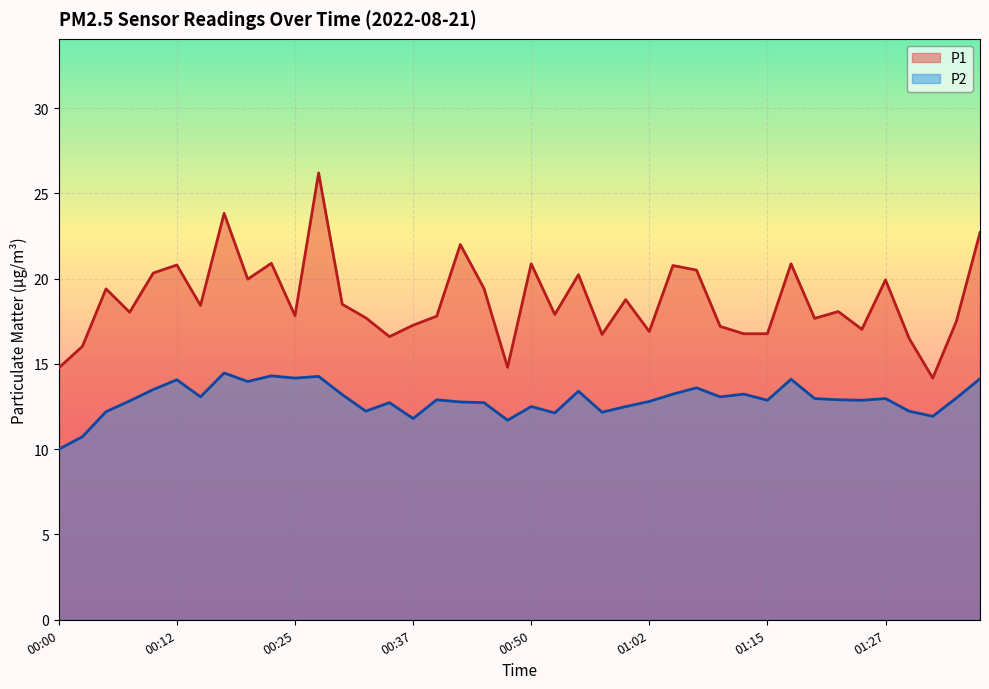

At 00:25, list the series in order from smallest to largest.

P2, P1